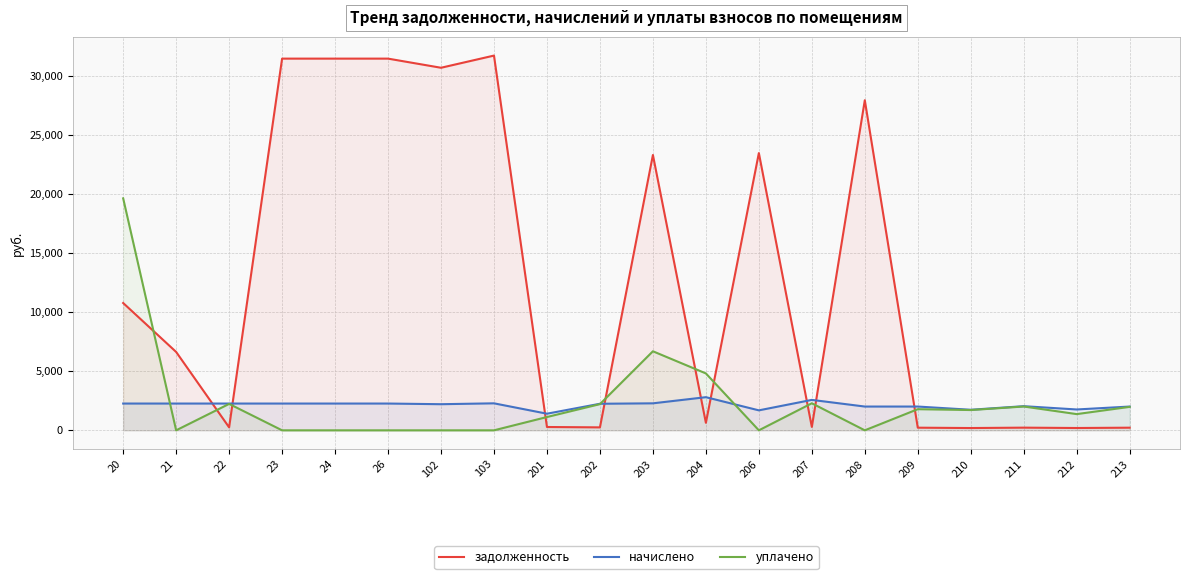

Reading left to right, extract all data points from this chart.

задолженность: 20=10790.4	21=6642.9	22=252.2	23=31503.0	24=31503.0	26=31503.0	102=30728.8	103=31761.1	201=281.8	202=250.1	203=23336.3	204=636.3	206=23498.3	207=286.6	208=27975.0	209=223.9	210=193.6	211=227.4	212=196.4	213=223.9
начислено: 20=2269.5	21=2269.5	22=2269.5	23=2269.5	24=2269.5	26=2269.5	102=2213.7	103=2288.2	201=1409.0	202=2251.0	203=2288.2	204=2809.1	206=1692.9	207=2579.6	208=2015.4	209=2015.4	210=1742.5	211=2046.3	212=1767.3	213=2015.4
уплачено: 20=19660.6	21=0.0	22=2239.5	23=0.0	24=0.0	26=0.0	102=0.0	103=0.0	201=1127.2	202=2221.2	203=6700.0	204=4823.1	206=0.0	207=2293.0	208=0.0	209=1791.4	210=1719.5	211=2019.3	212=1374.6	213=1988.7